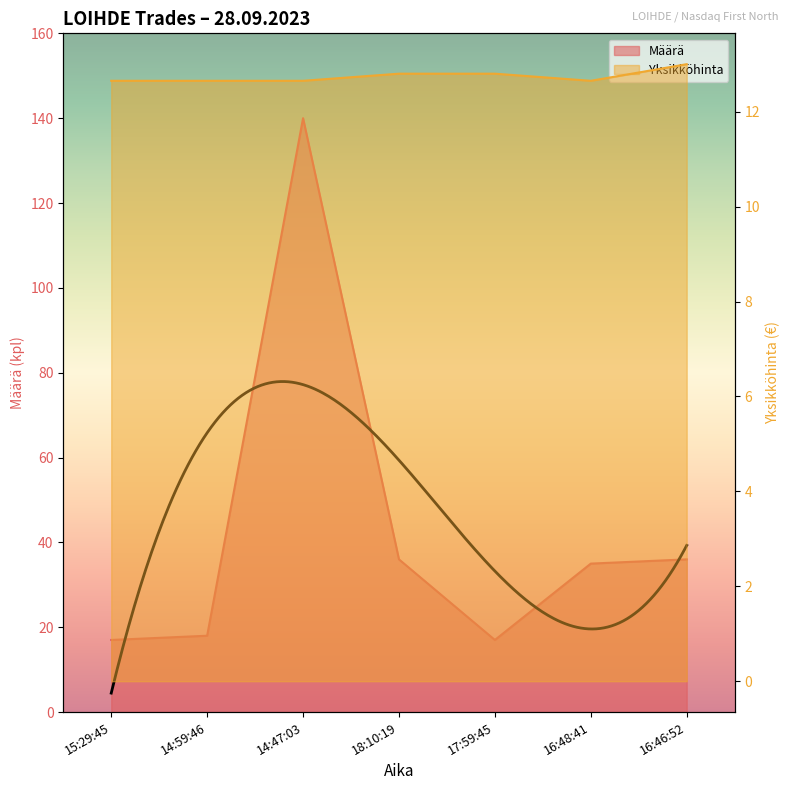

What is the difference between the second highest and minimum values in the Yksikköhinta series?

0.2